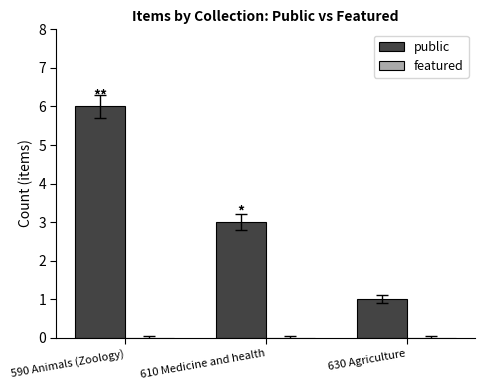

True or false: the data shows 9 at 590 Animals (Zoology).

False